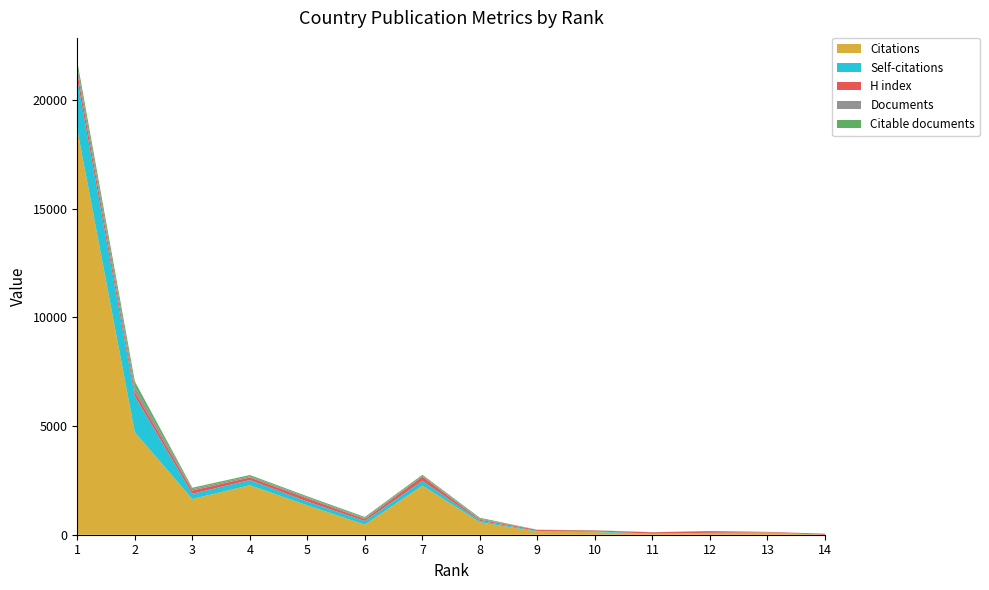

Reading left to right, what are all the values shown in this chart?

Citations: 1=18649	2=4715	3=1641	4=2277	5=1348	6=463	7=2261	8=574	9=144	10=118	11=43	12=83	13=102	14=0
Self-citations: 1=2283	2=1663	3=244	4=239	5=180	6=167	7=222	8=67	9=32	10=37	11=5	12=5	13=2	14=0
H index: 1=350	2=200	3=150	4=118	5=140	6=87	7=188	8=48	9=43	10=40	11=63	12=77	13=25	14=46
Documents: 1=247	2=239	3=63	4=57	5=50	6=50	7=45	8=45	9=6	10=5	11=3	12=3	13=2	14=1
Citable documents: 1=242	2=234	3=63	4=57	5=49	6=49	7=44	8=44	9=6	10=5	11=3	12=3	13=2	14=1